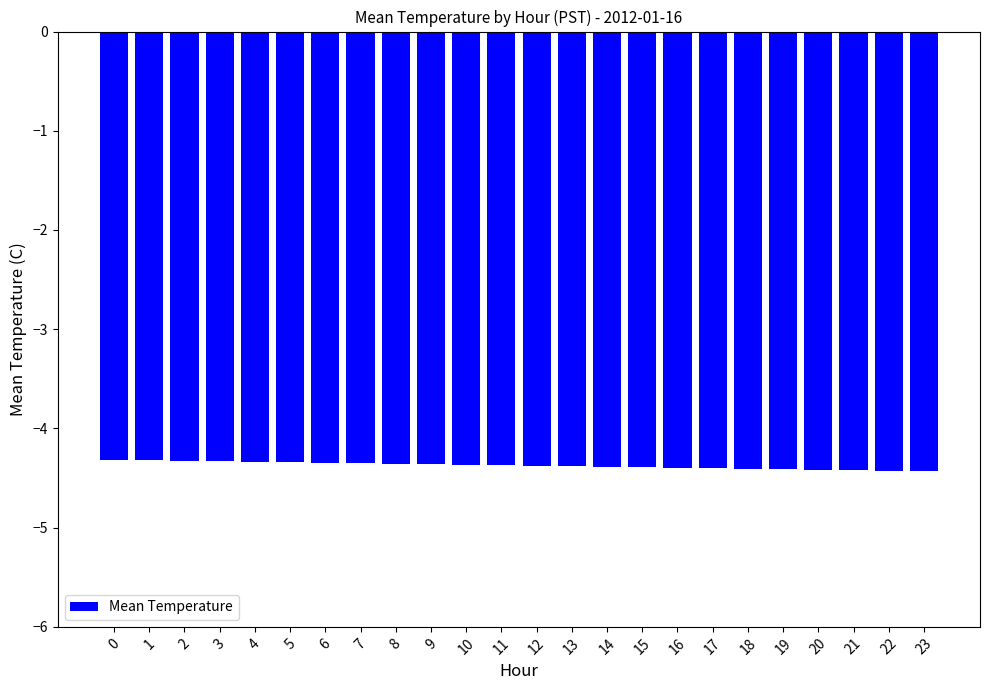

What is the smallest value displayed?

-4.4